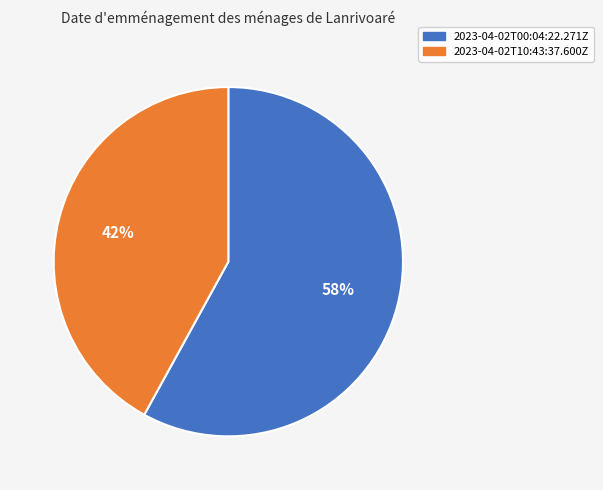

What is the ratio of the value at 2023-04-02T10:43:37.600Z to the value at 2023-04-02T00:04:22.271Z?

0.7